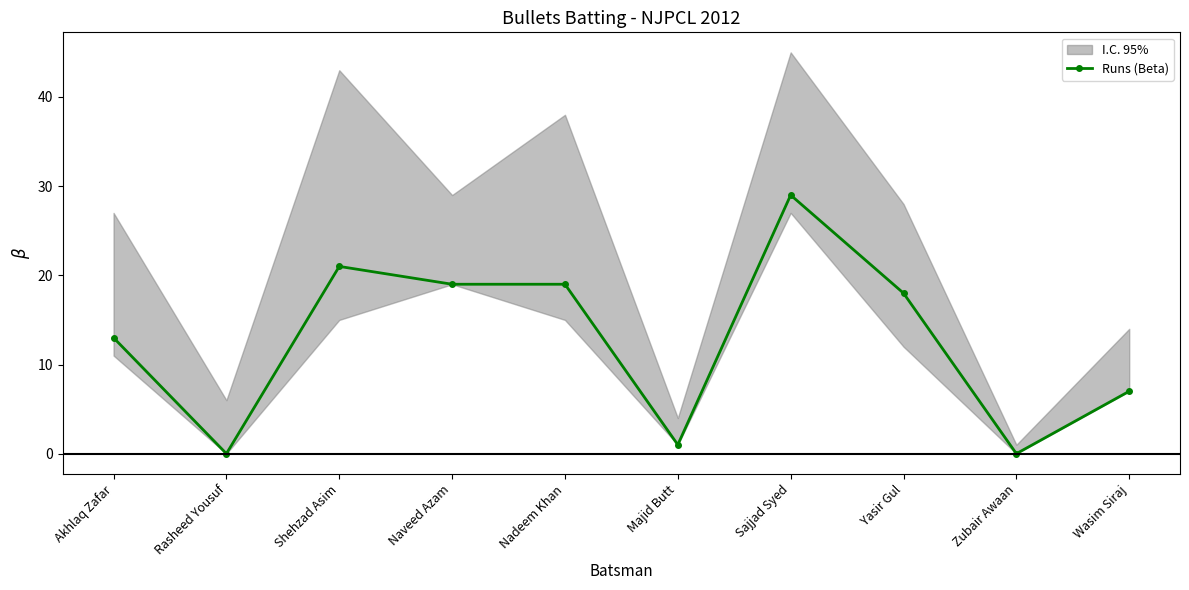

How many categories are shown in the chart?

10